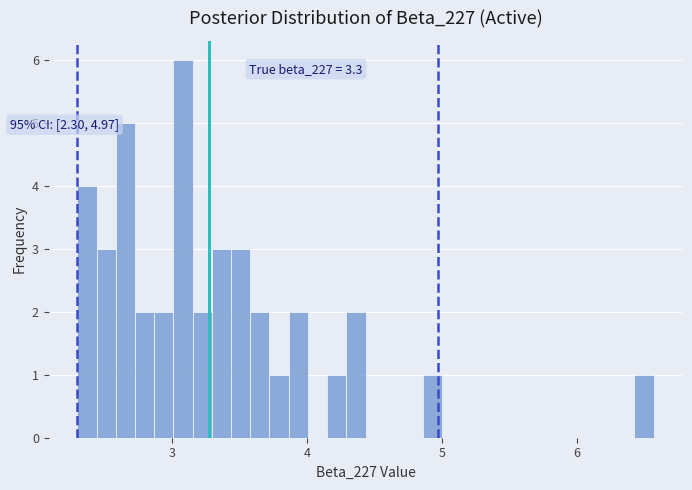

Around what value on the x-axis is the tallest bar? Give the approximate position of its centre, as read against the axis.

3.1